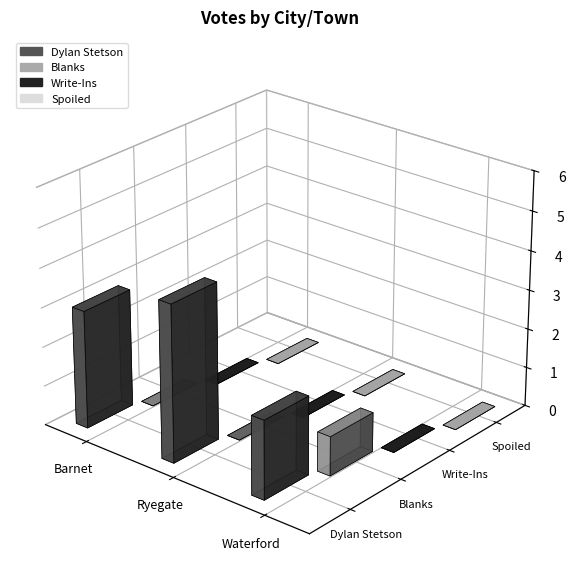

Is the value of Write-Ins at Waterford greater than the value of Spoiled at Barnet?

No